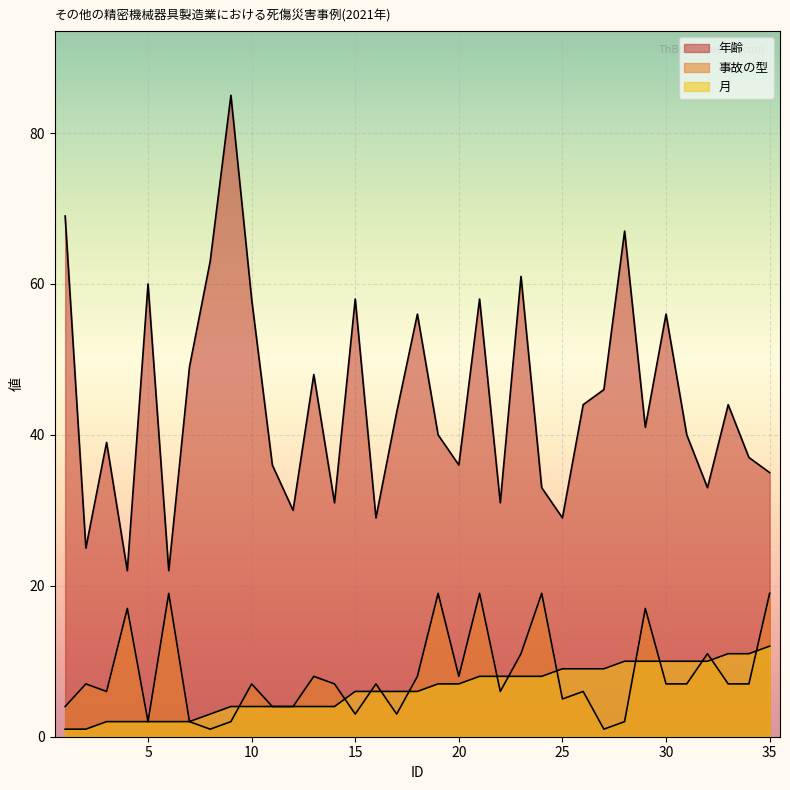

At which label does 月 first exceed 6?

19